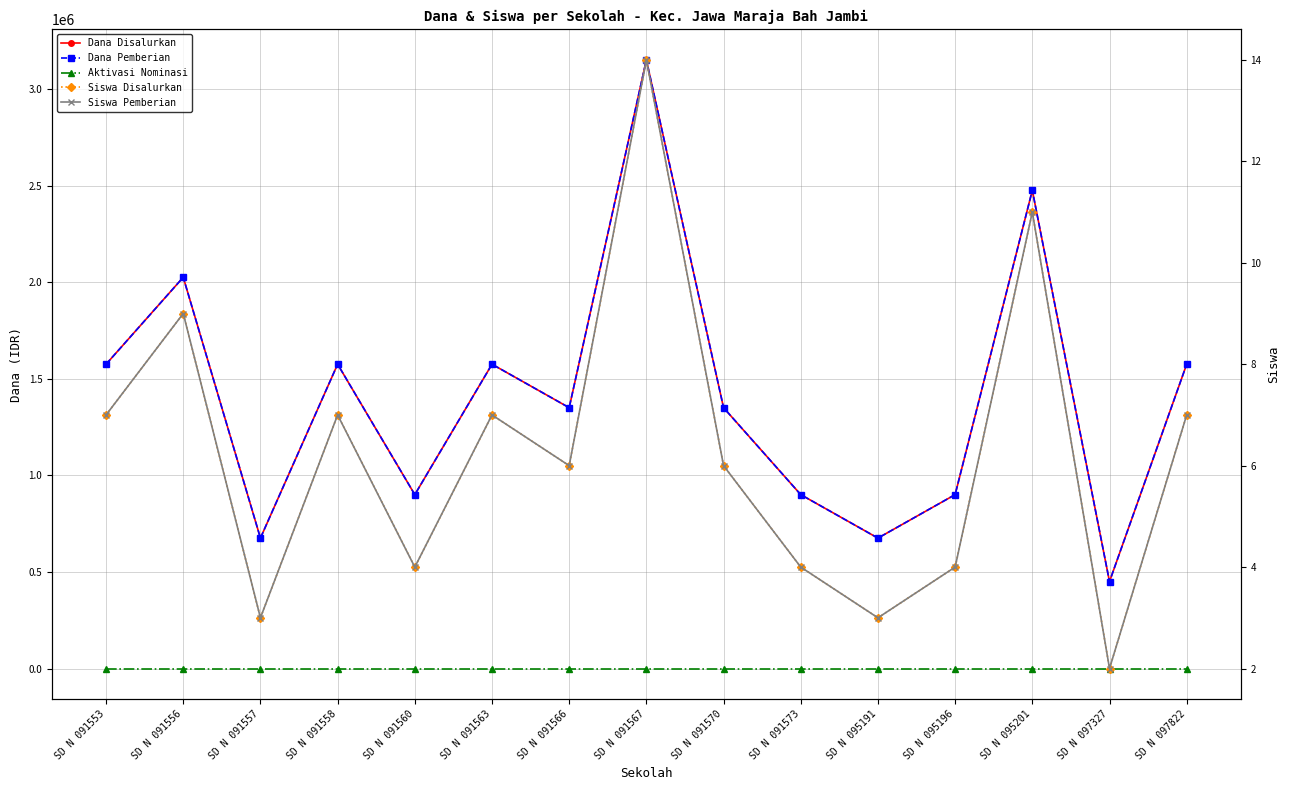

What are all the series names shown in the legend?

Dana Disalurkan, Dana Pemberian, Aktivasi Nominasi, Siswa Disalurkan, Siswa Pemberian